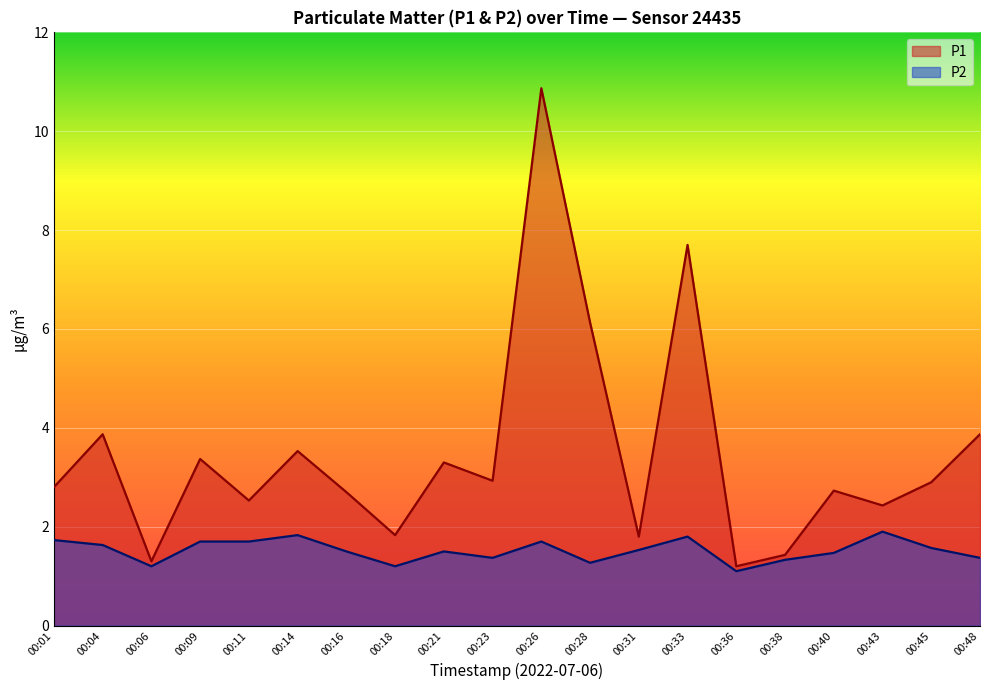

List the series in order of their peak value, lowest first.

P2, P1